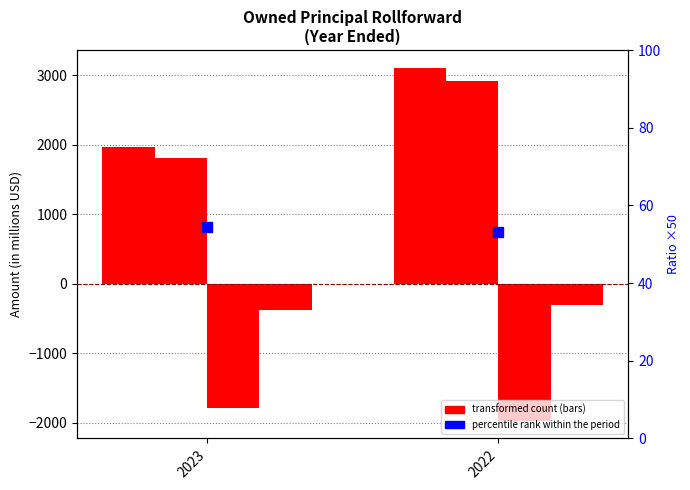

At which category does the chart reach its minimum across all series?

2022